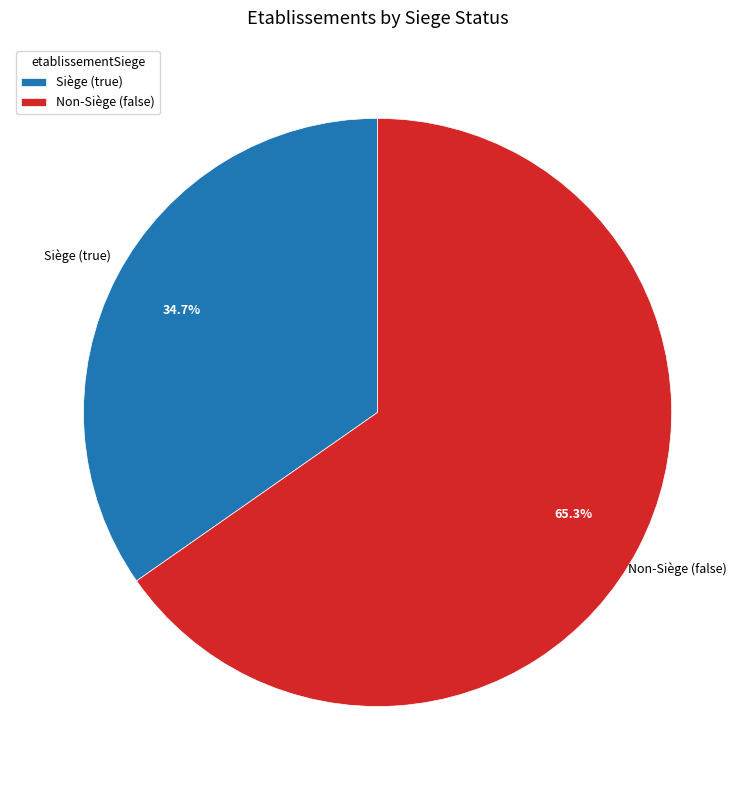

Do Non-Siège (false) and Siège (true) together represent more than half of the pie?

Yes